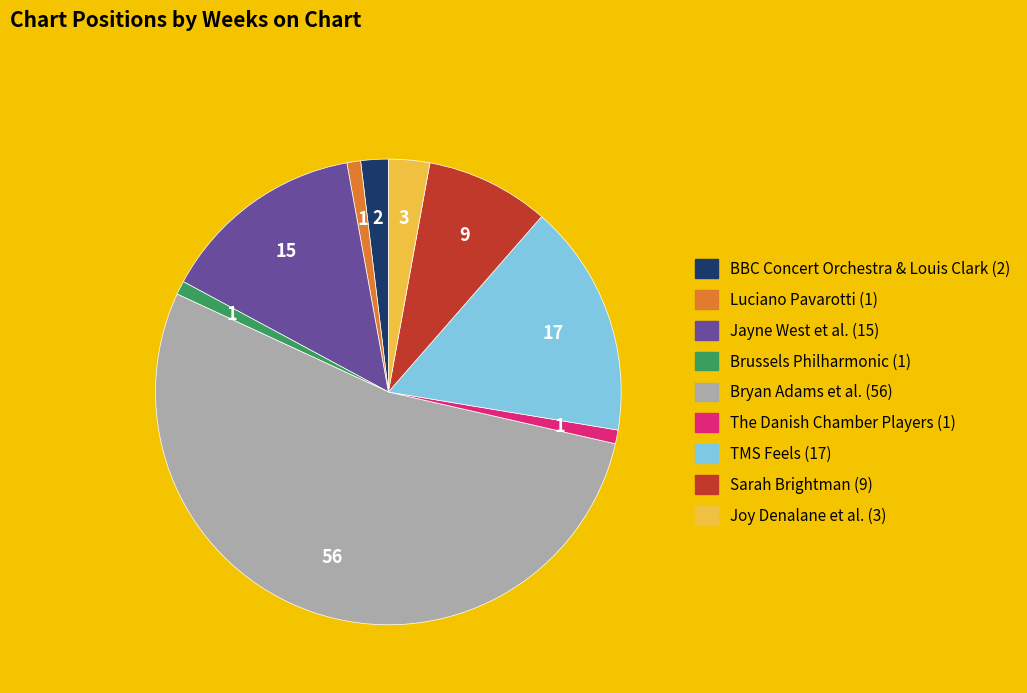

Is there any slice that represents more than half of the pie?

Yes